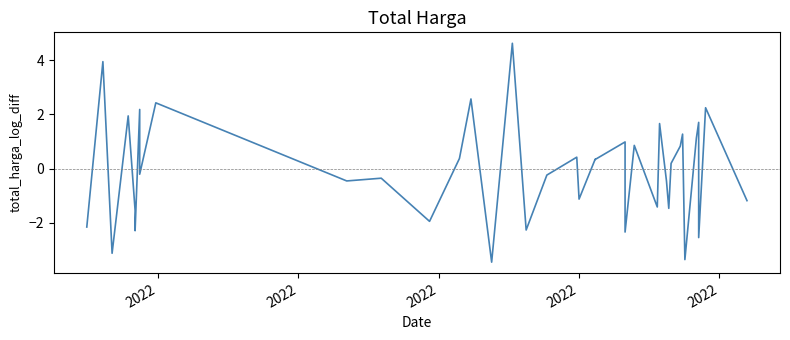

Where does the data first go above 0?

2022